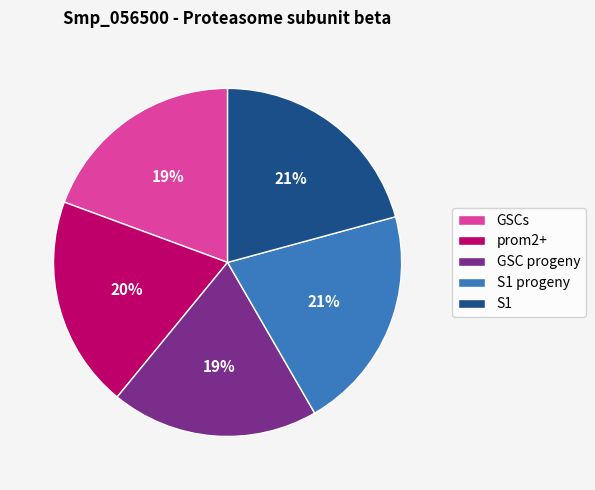

What percentage is the S1 progeny slice, to the nearest percent?

21%